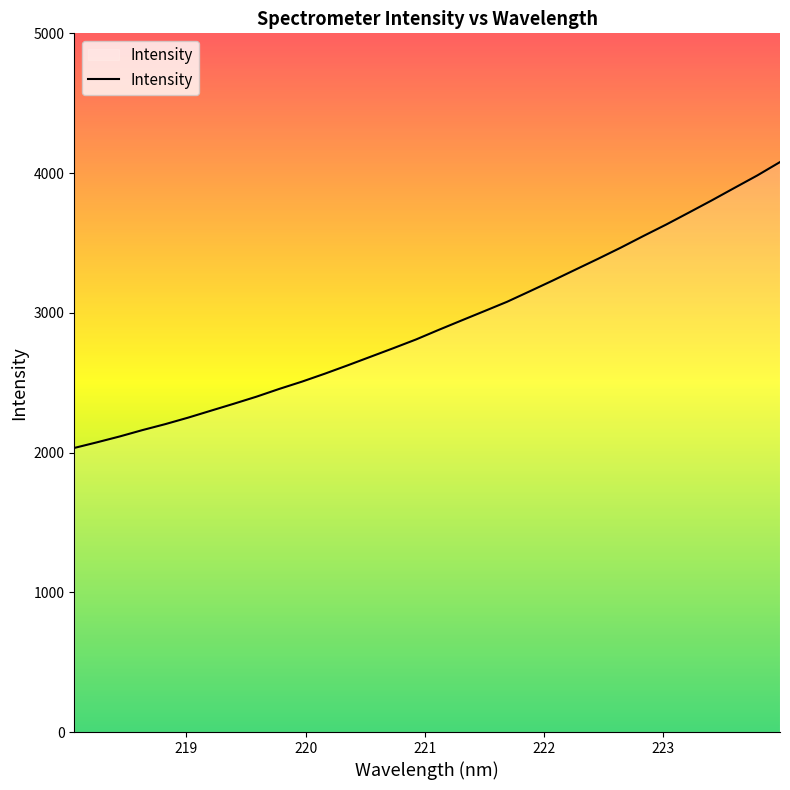

How many values are below 2878?

16